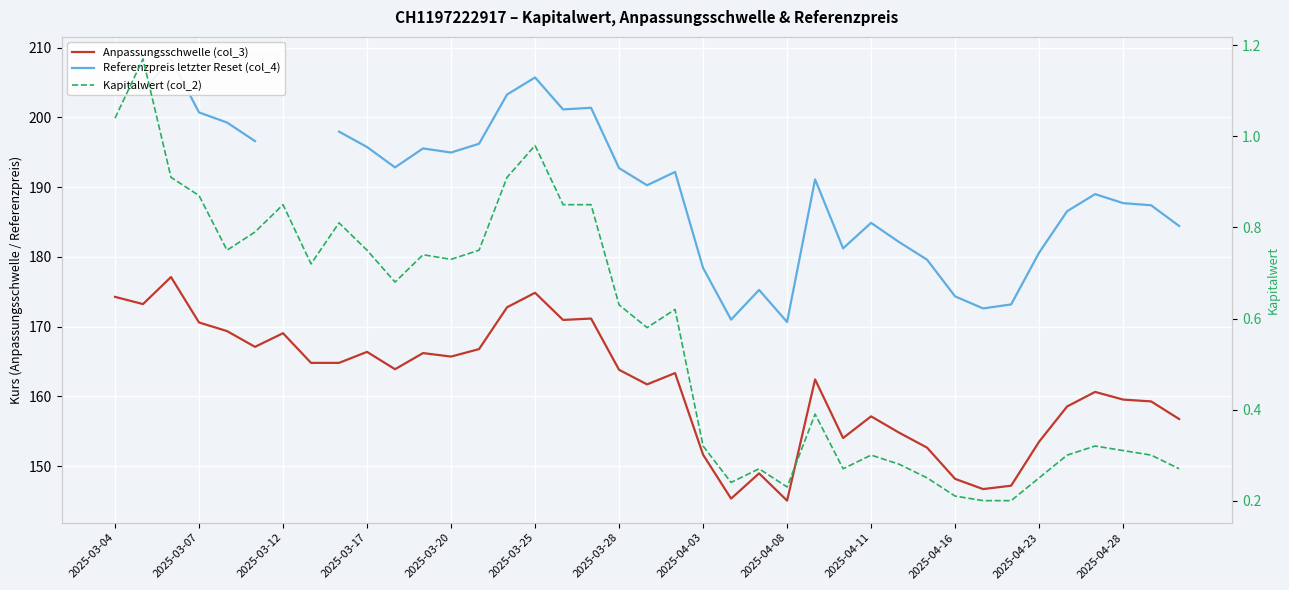

Between 2025-03-17 and 2025-04-23, which series saw the biggest shift?

Referenzpreis letzter Reset (col_4)